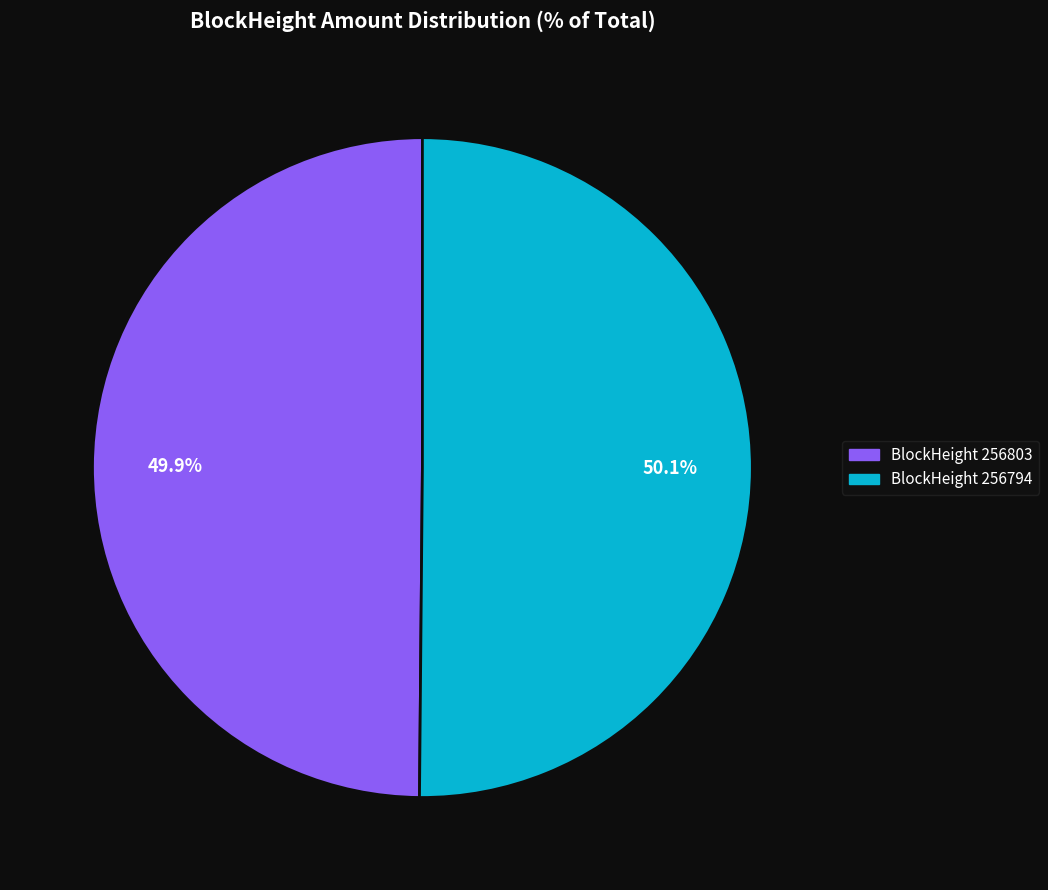

Does any single category account for the majority?

Yes